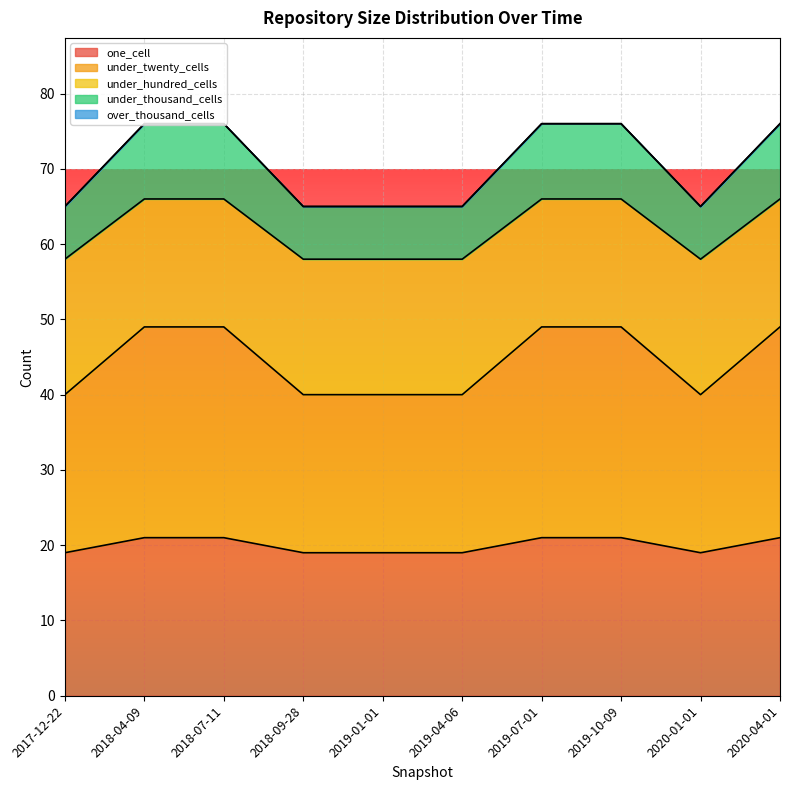

Reading left to right, transcribe all the data shown in this chart.

one_cell: 2017-12-22=19	2018-04-09=21	2018-07-11=21	2018-09-28=19	2019-01-01=19	2019-04-06=19	2019-07-01=21	2019-10-09=21	2020-01-01=19	2020-04-01=21
under_twenty_cells: 2017-12-22=40	2018-04-09=49	2018-07-11=49	2018-09-28=40	2019-01-01=40	2019-04-06=40	2019-07-01=49	2019-10-09=49	2020-01-01=40	2020-04-01=49
under_hundred_cells: 2017-12-22=58	2018-04-09=66	2018-07-11=66	2018-09-28=58	2019-01-01=58	2019-04-06=58	2019-07-01=66	2019-10-09=66	2020-01-01=58	2020-04-01=66
under_thousand_cells: 2017-12-22=65	2018-04-09=76	2018-07-11=76	2018-09-28=65	2019-01-01=65	2019-04-06=65	2019-07-01=76	2019-10-09=76	2020-01-01=65	2020-04-01=76